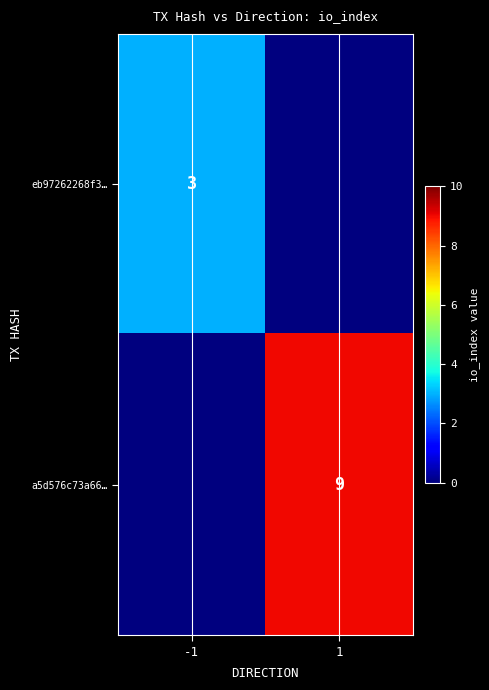

Is it true that eb97262268f3… equals 1 at -1?

False